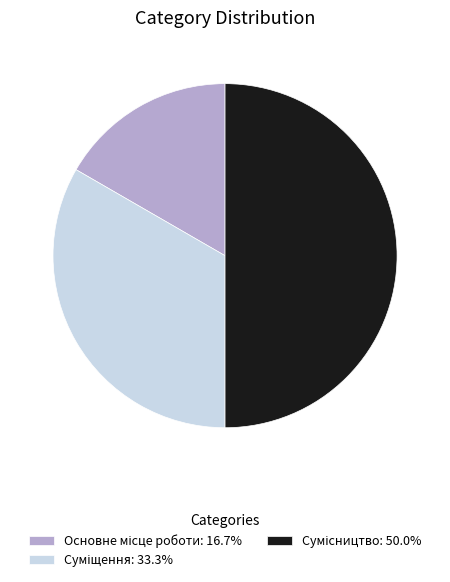

Does Основне місце роботи represent more than half of the total?

No